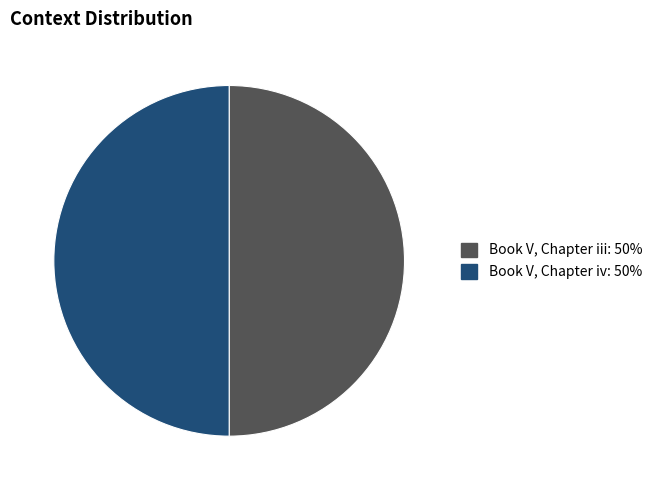

True or false: Book V, Chapter iii accounts for 59% of the total.

False